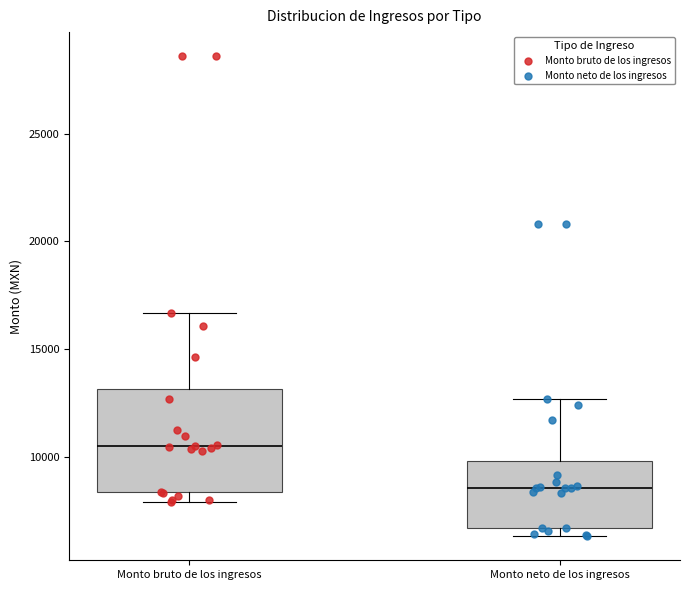

Comparing the boxes themselves (not the whiskers), which one is the tallest?

Monto bruto de los ingresos